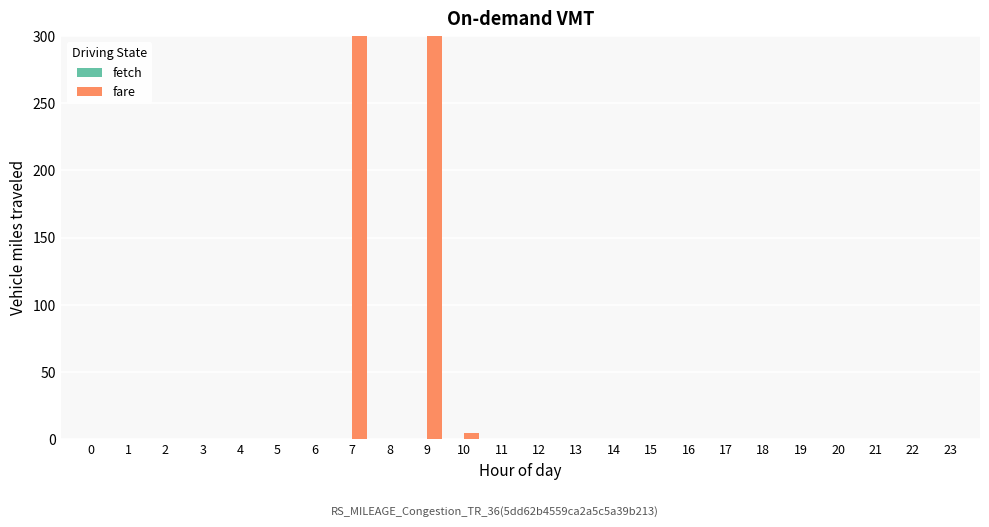

List the series in order of their peak value, highest first.

fare, fetch